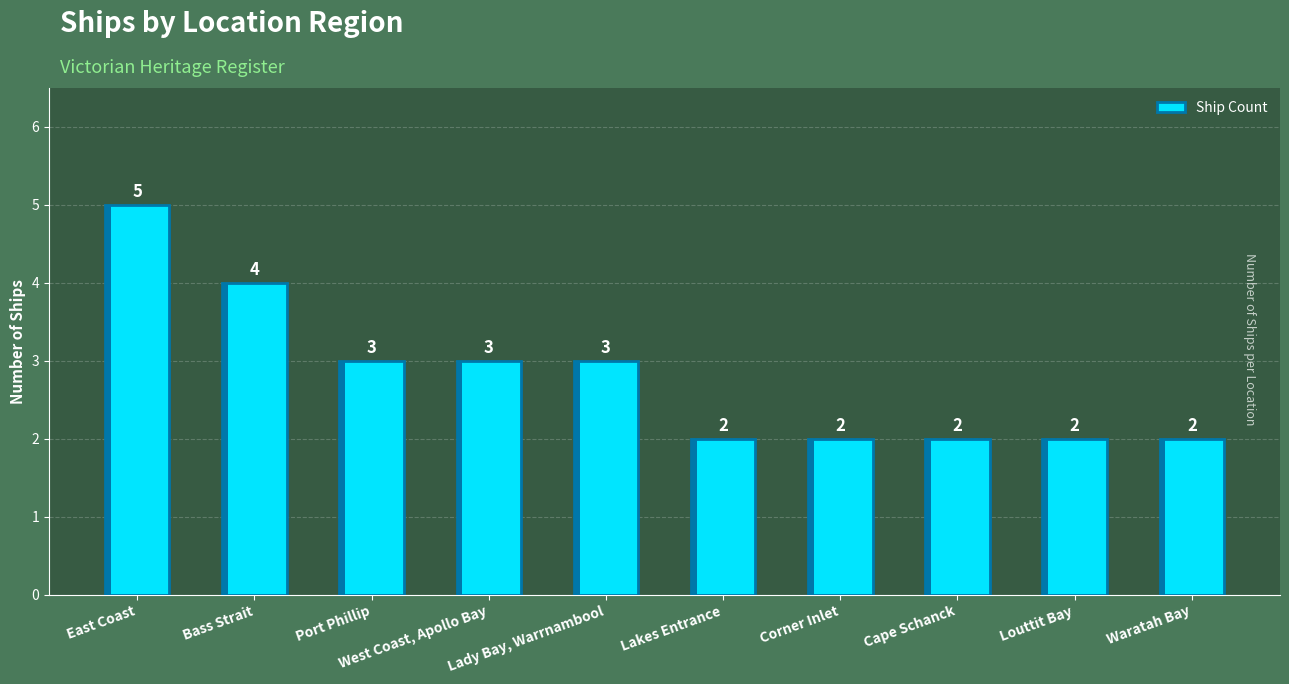

Count the number of values greater than 3.

2